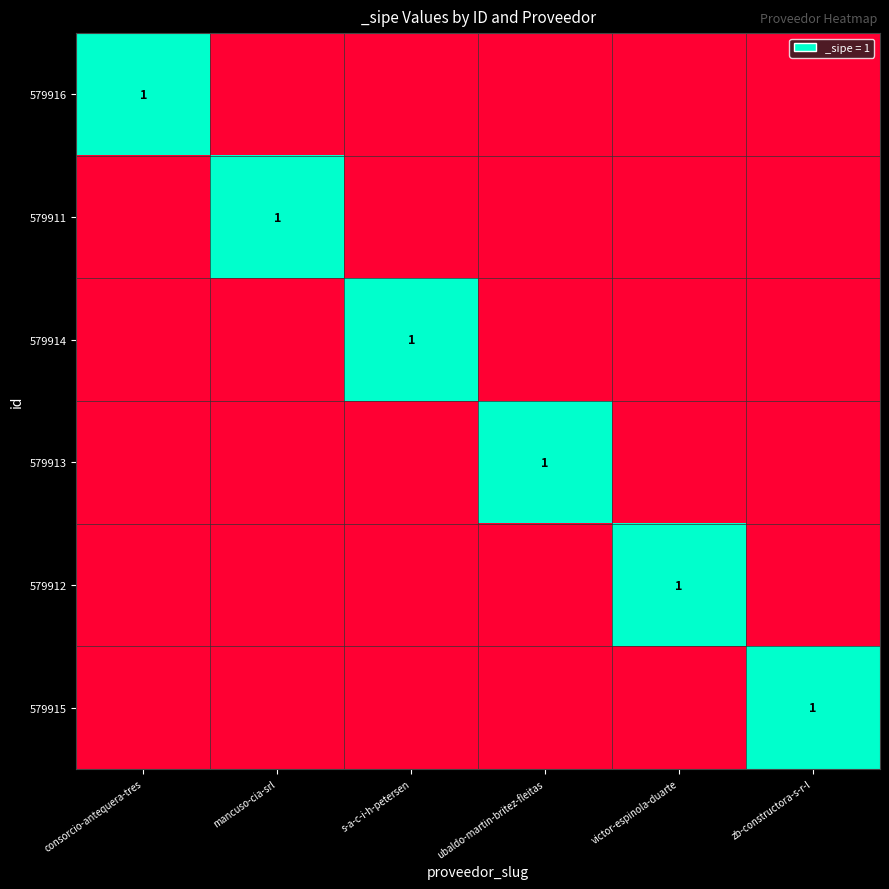

How many values in 579915 are above zero?

1